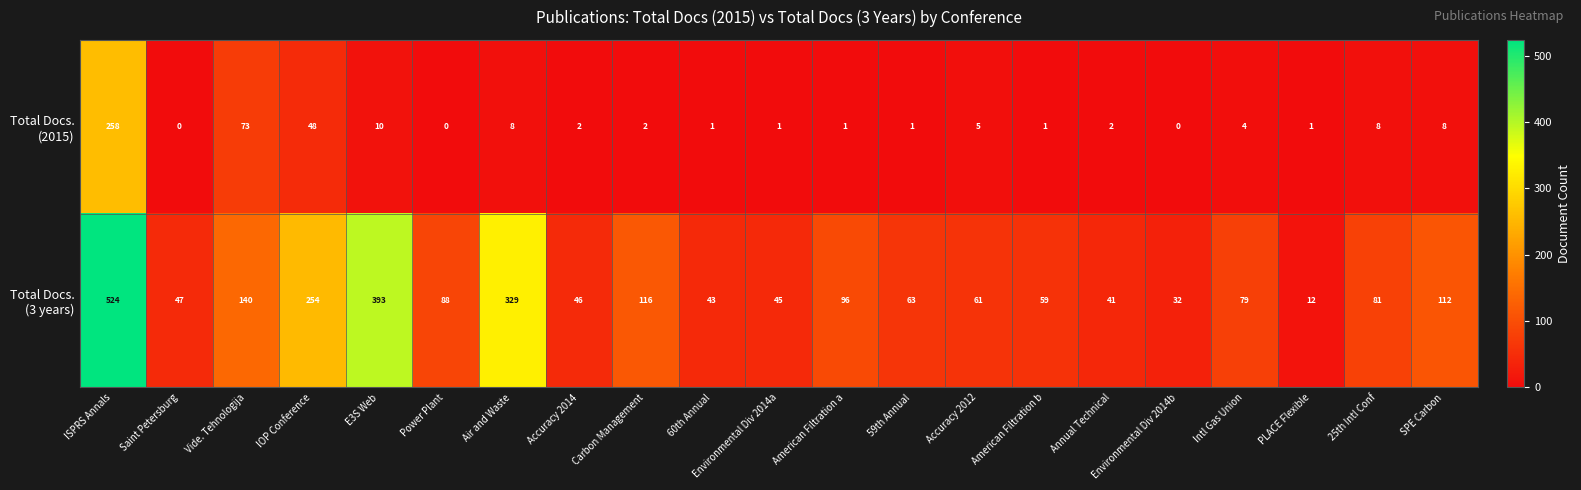

What is the spread (max minus min) of values at American Filtration a?

95